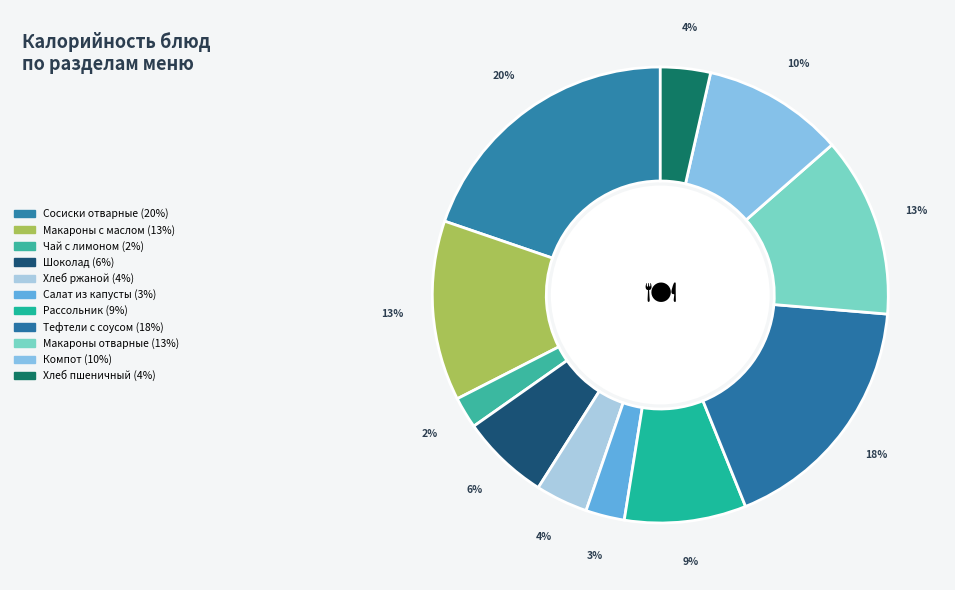

The Тефтели с соусом slice represents 18% of the pie. True or false?

True